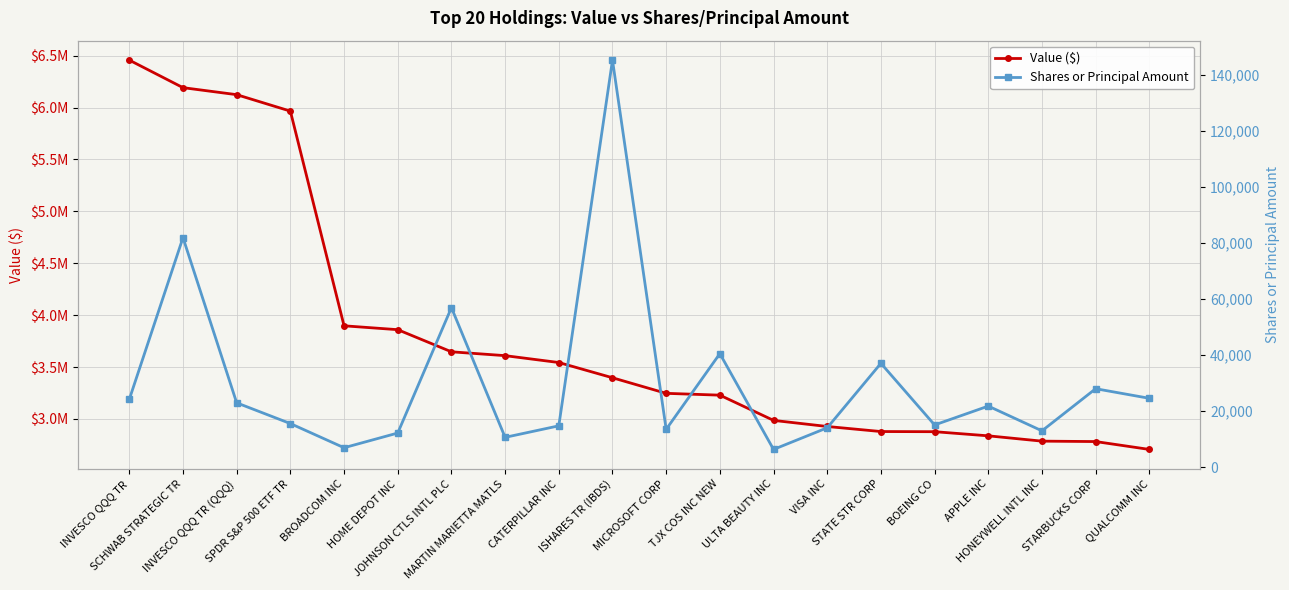

What is the difference between the second highest and second lowest values in the Value ($) series?

3410347